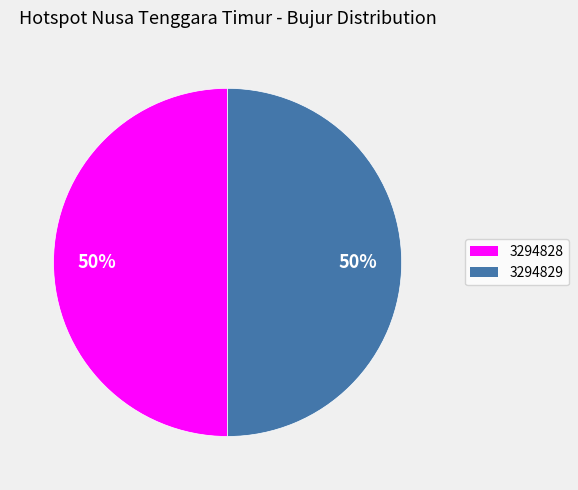

Is the sum of 3294828 and 3294829 greater than half?

Yes